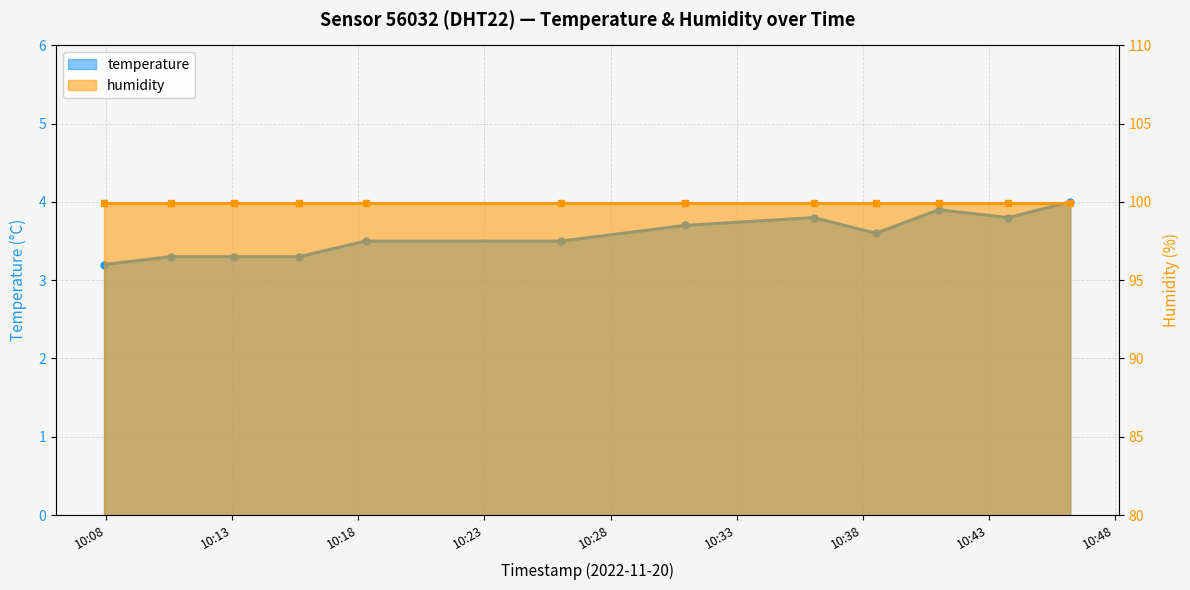

What is the change in value from 10:18 to 10:41?

+0.4